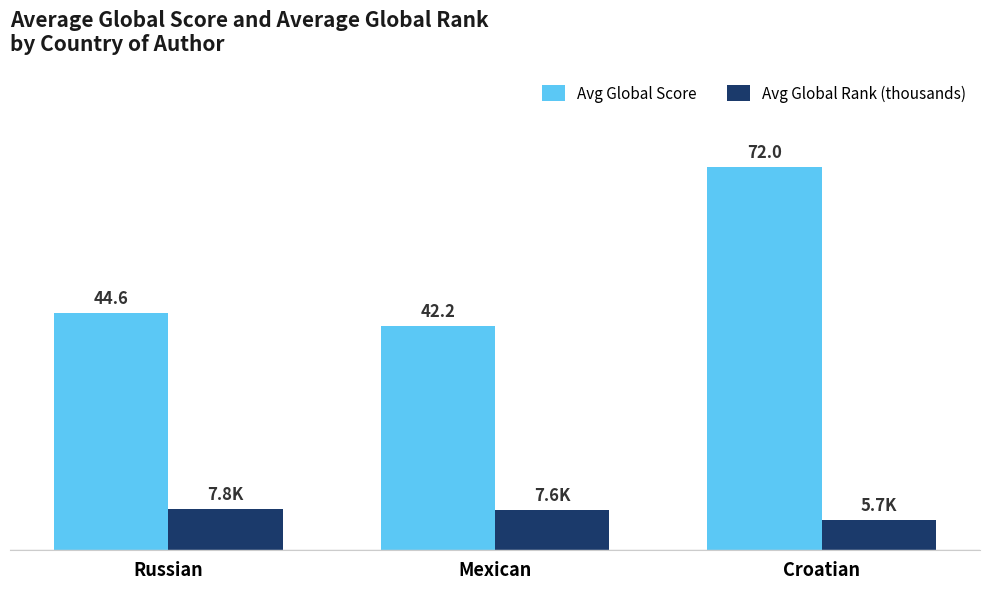

Between Mexican and Croatian, which series saw the biggest shift?

Avg Global Score